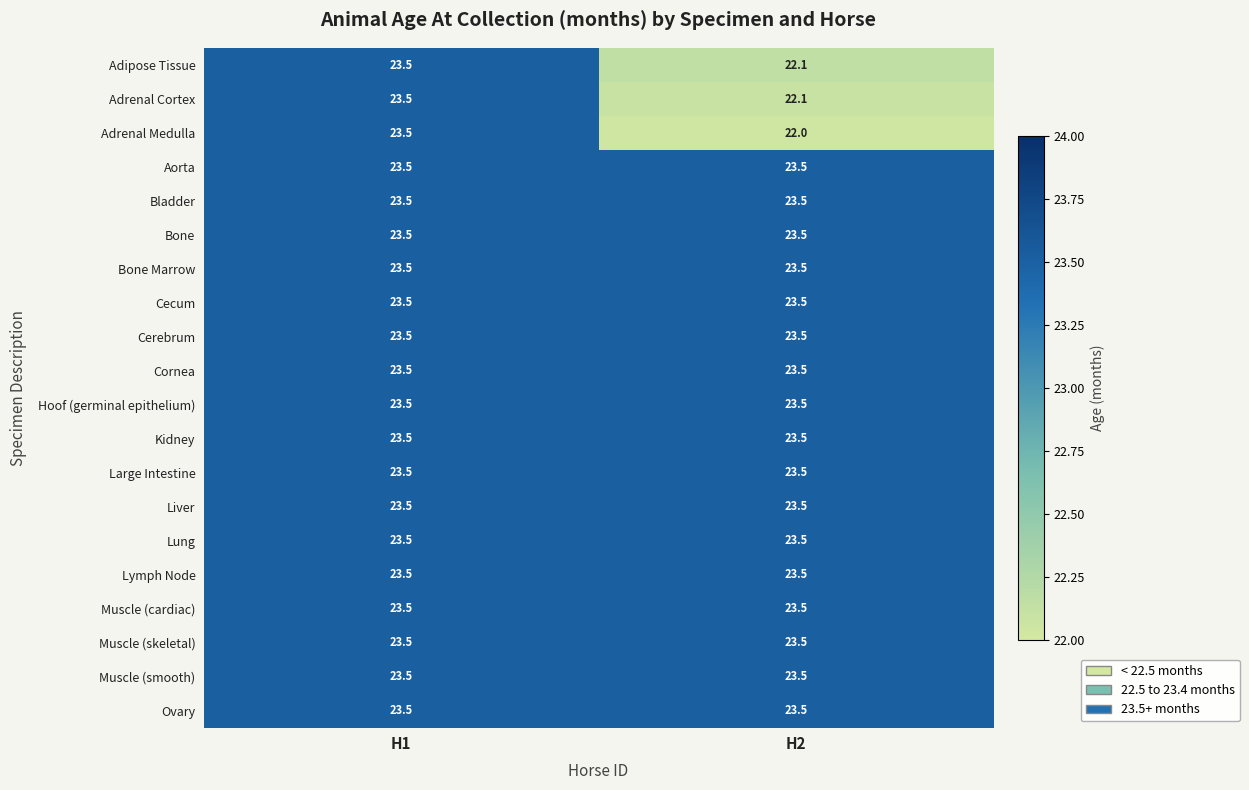

What is the approximate value of Lymph Node at H1?

23.5